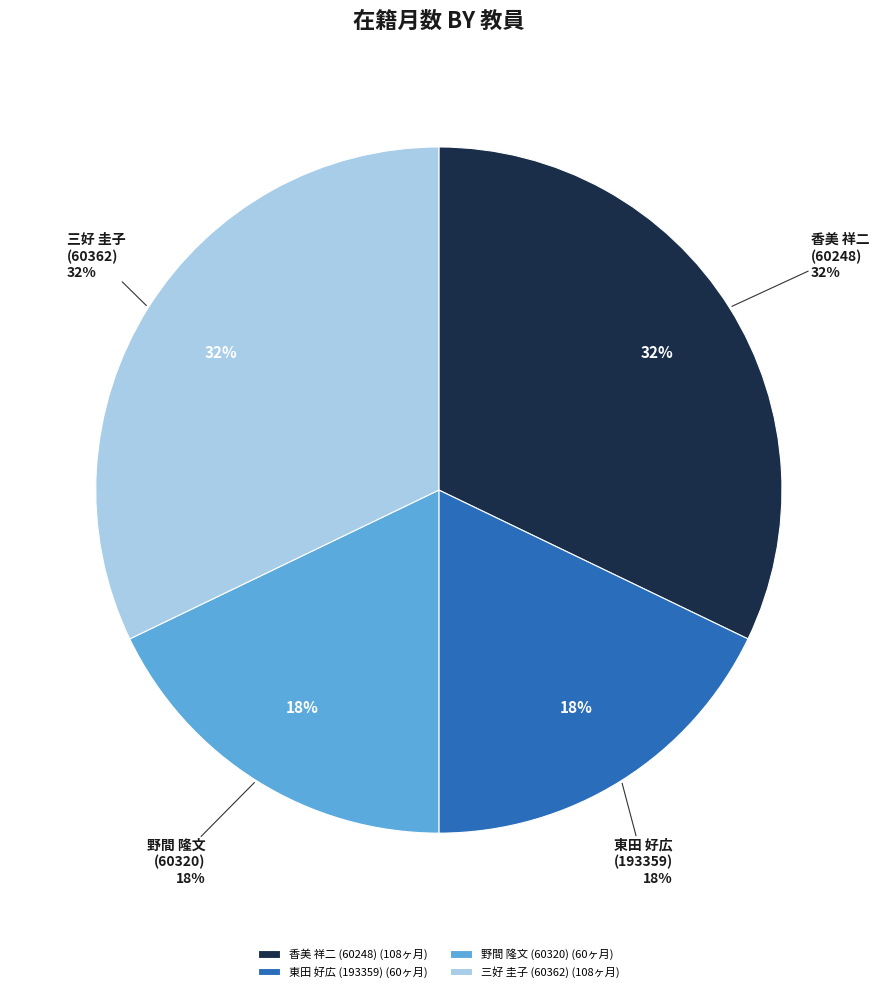

Which category has the smallest portion of the pie?

東田 好広 (193359)